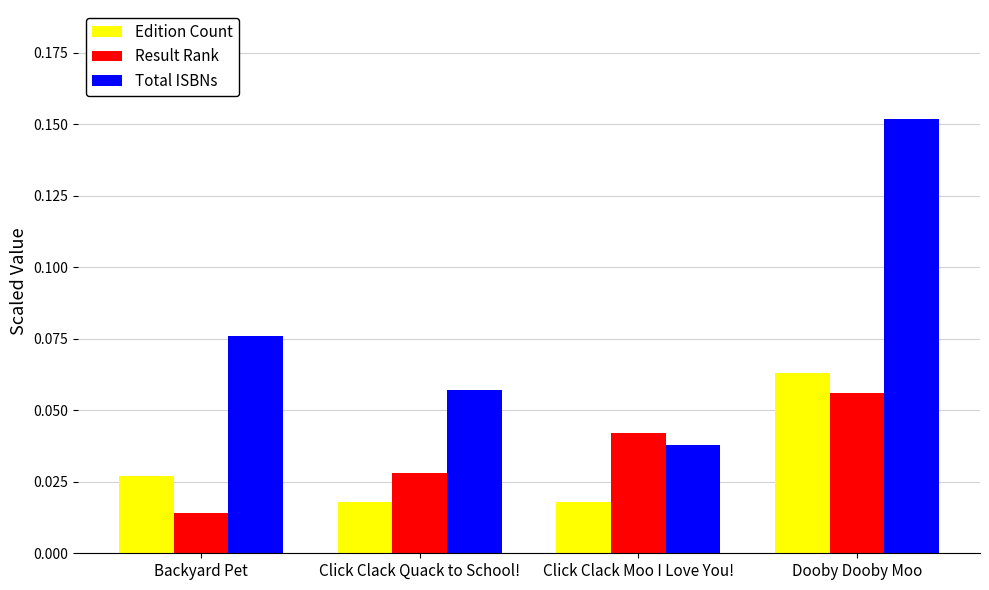

Which category has the highest value across all series?

Dooby Dooby Moo